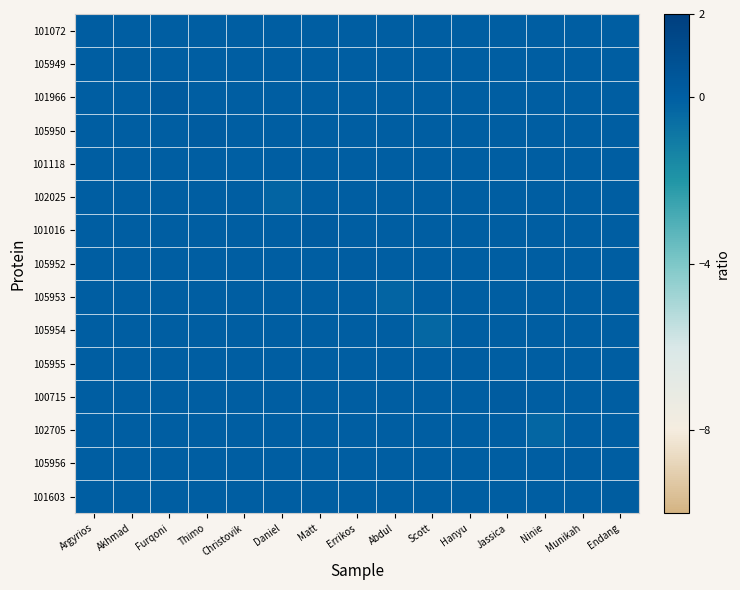

Which series has the largest total across all categories?

101966